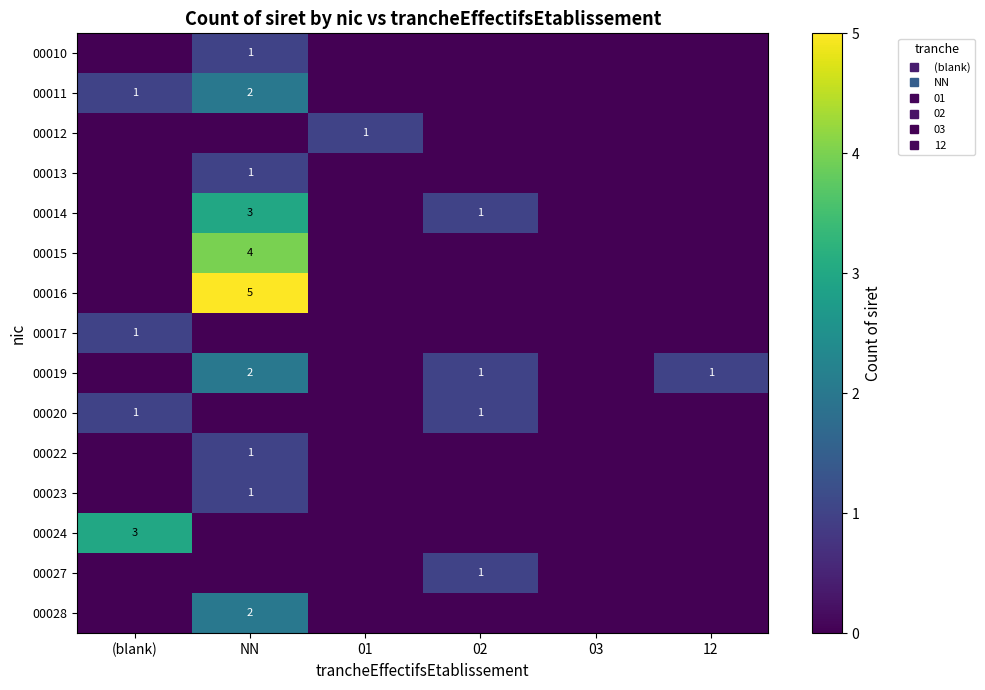

Which label corresponds to the smallest value in the chart?

(blank)